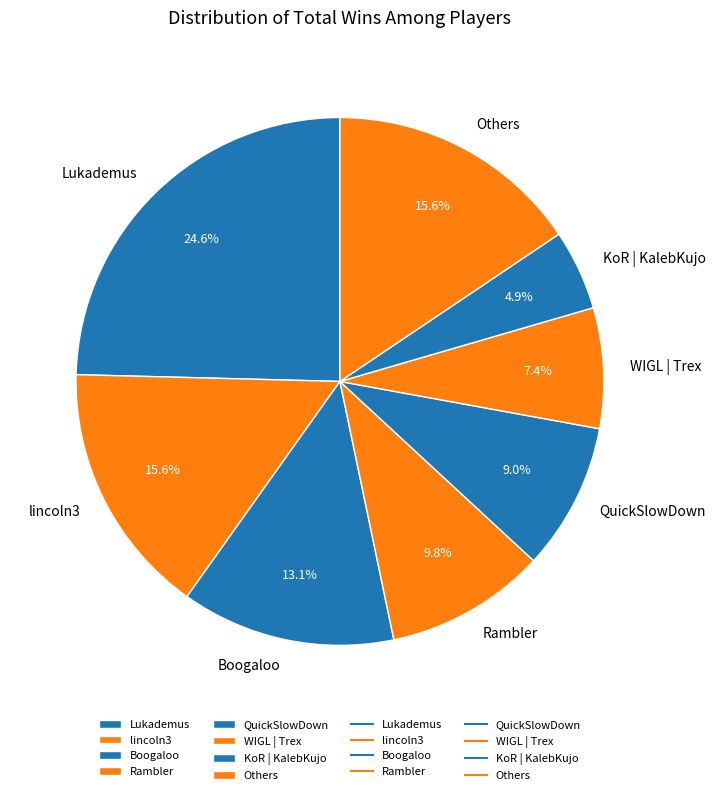

What portion of the pie excludes KoR | KalebKujo?

95.1%